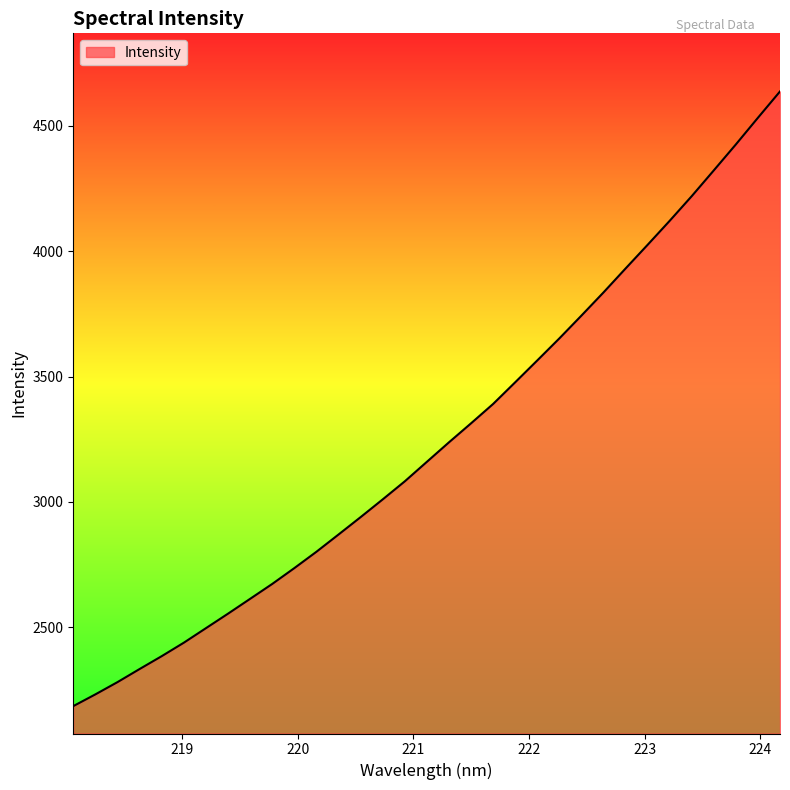

What is the difference between the maximum and minimum values?

2452.4